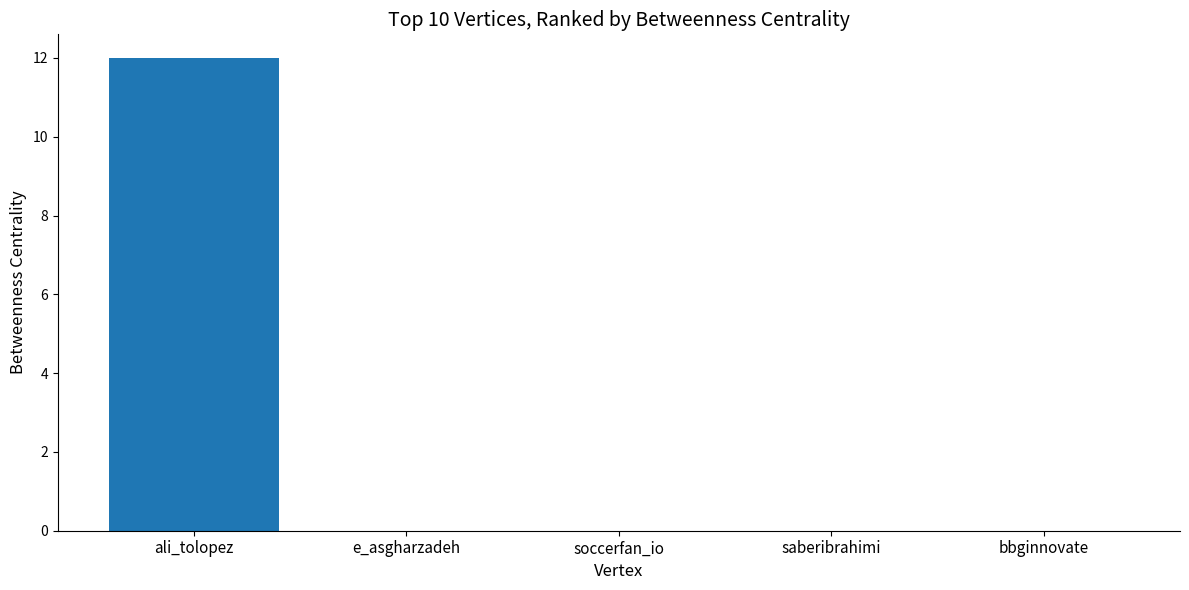

Are the bars horizontal?

No